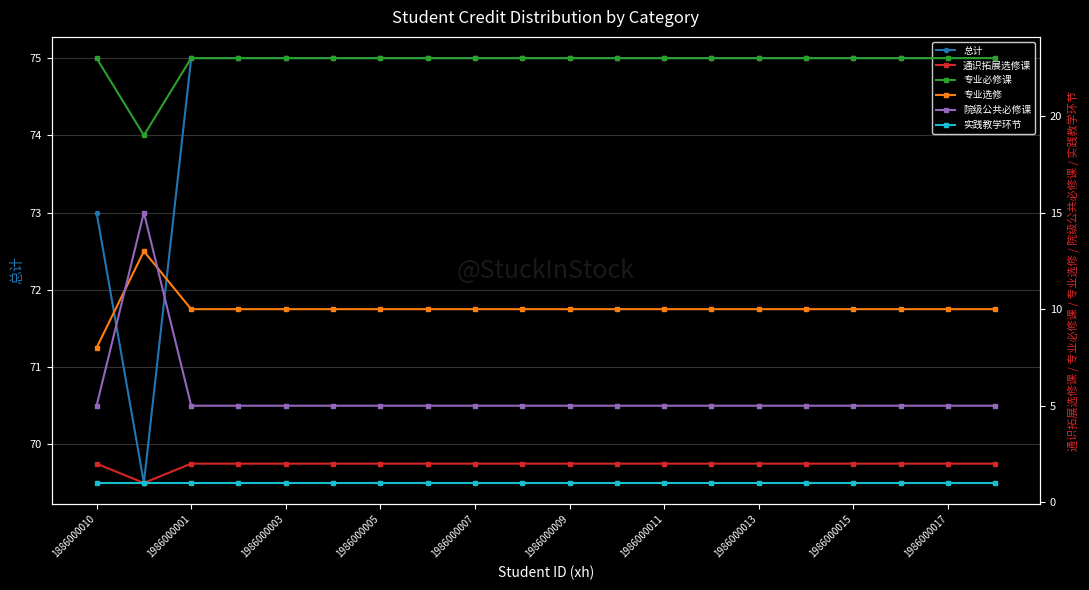

True or false: 通识拓展选修课 has more than 2 points higher than both neighbors.

False